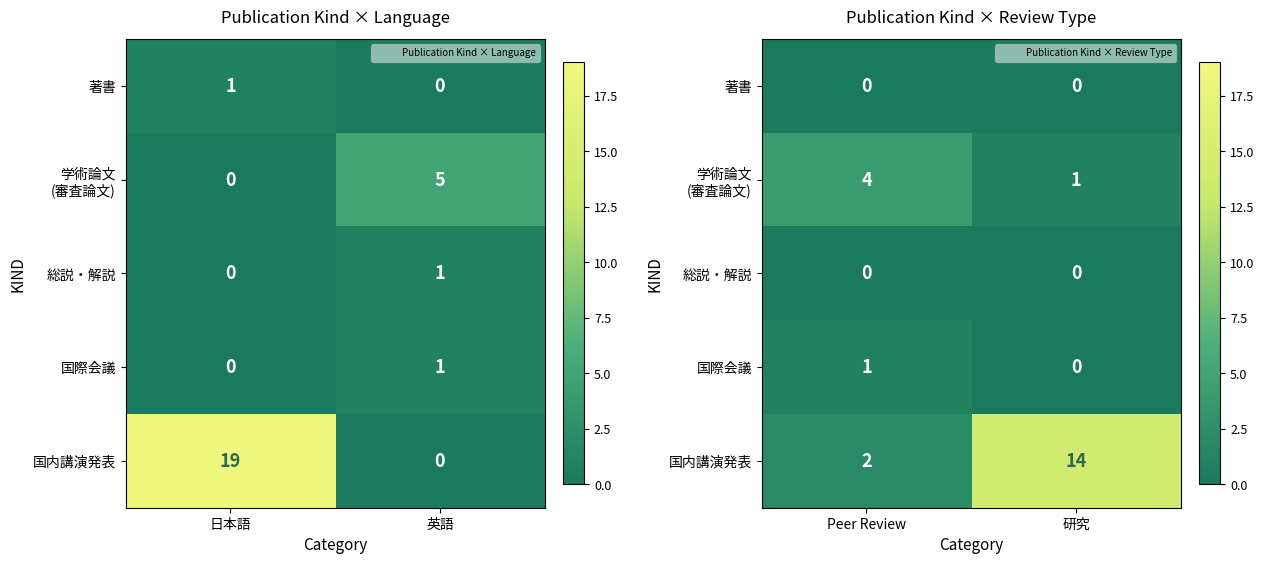

At how many categories does at least one series exceed 4?

1